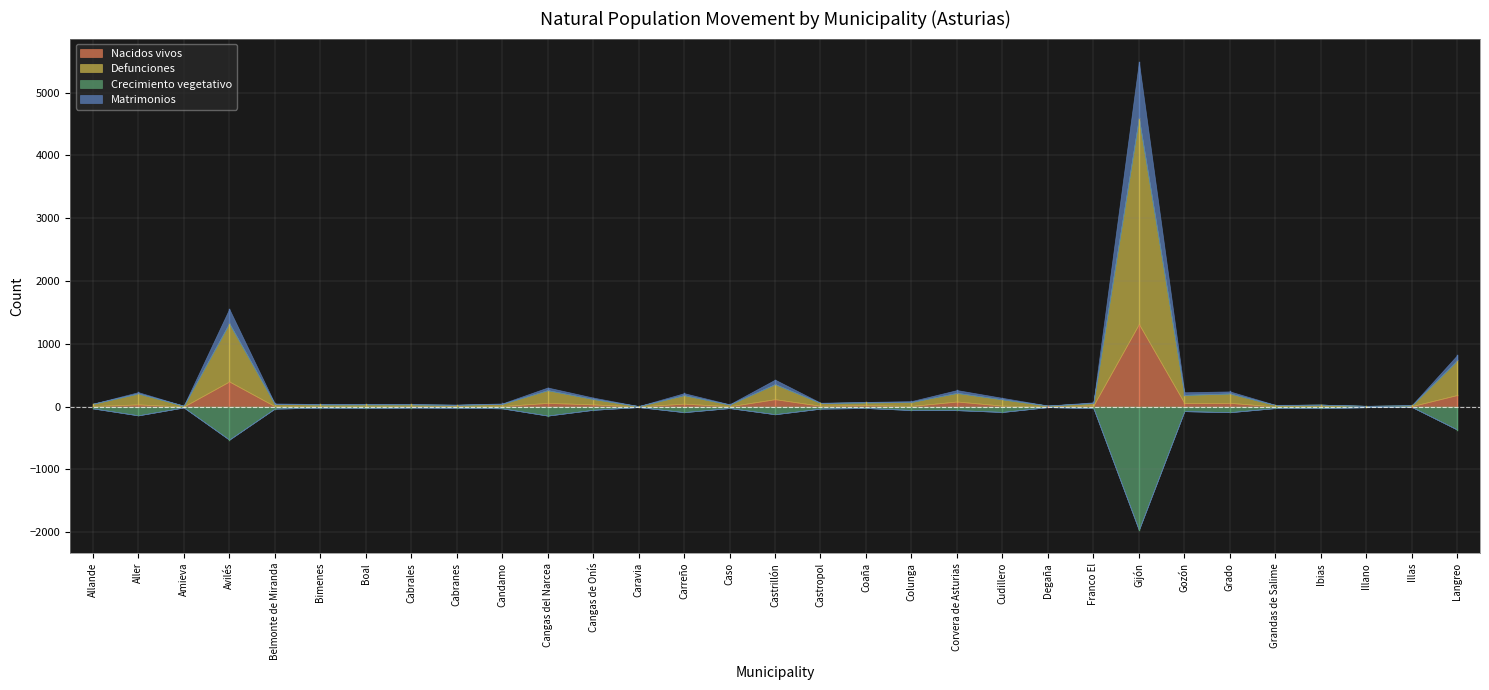

At which label does Nacidos vivos first exceed 10?

Aller